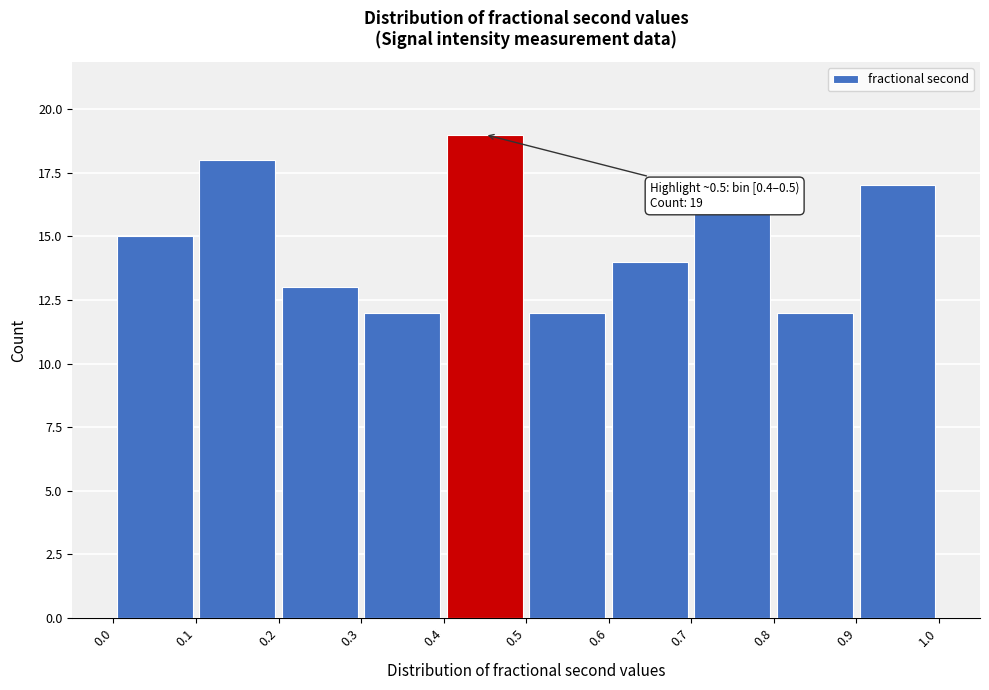

Which range on the x-axis has the tallest bar?

0.4 to 0.5